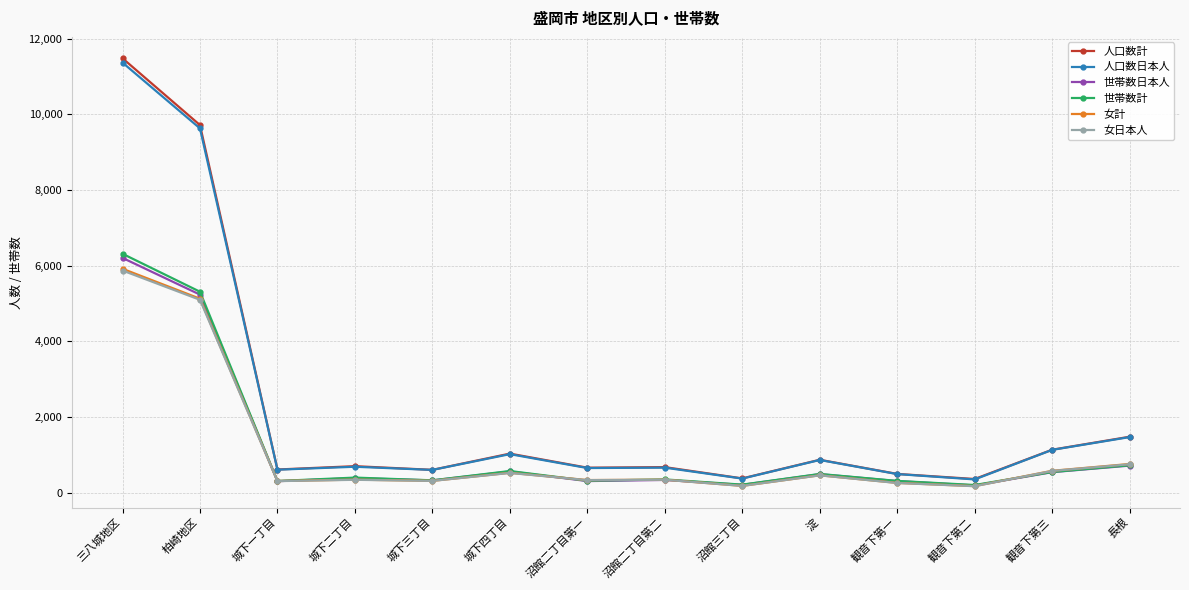

The 人口数計 series shows 11479 at 三八城地区. True or false?

True